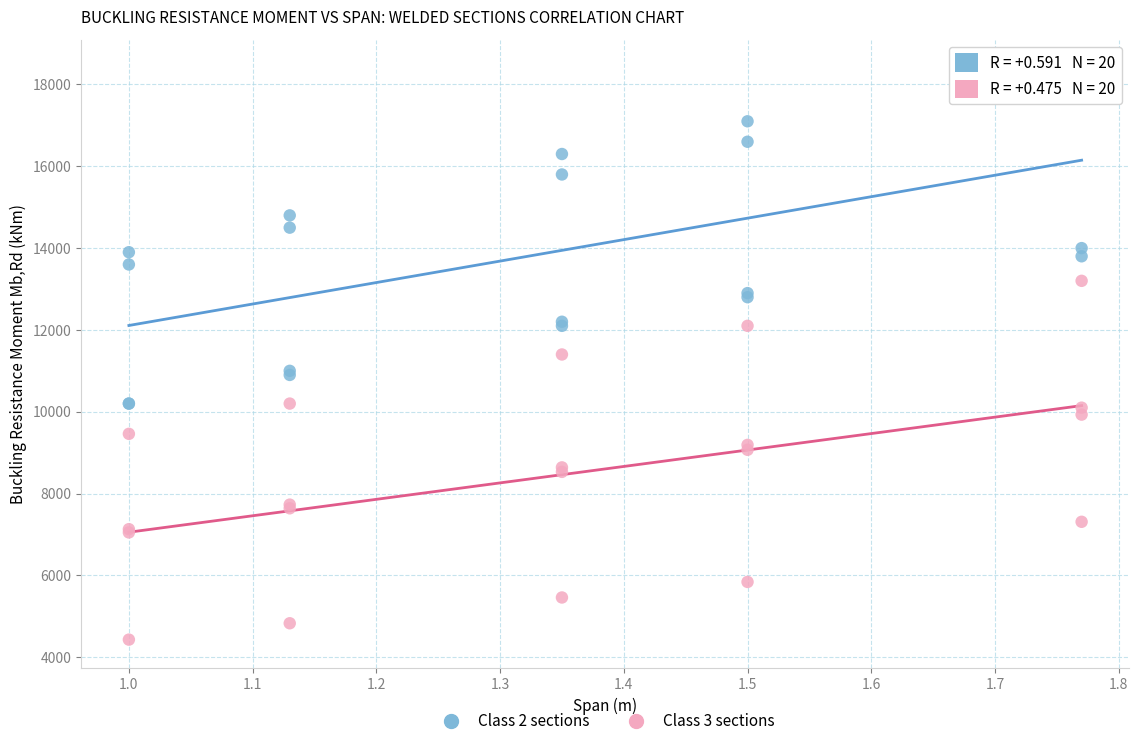

Which series reaches the maximum Y coordinate?

Class 2 sections